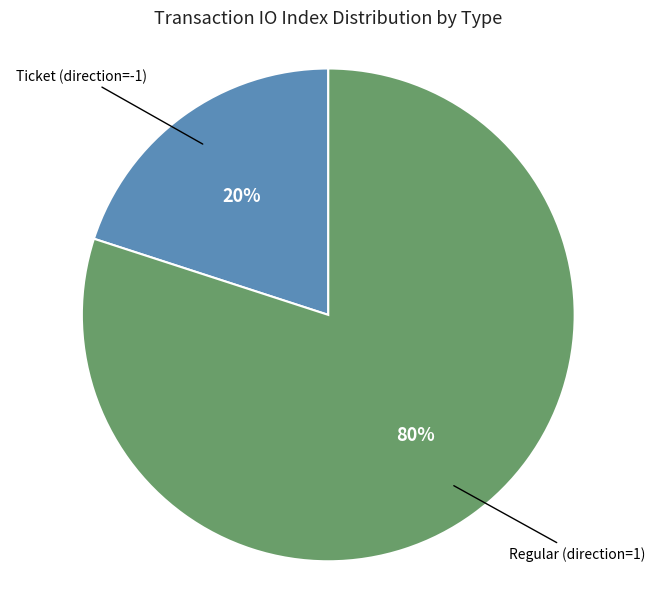

To the nearest percent, what is the average slice percentage?

50%